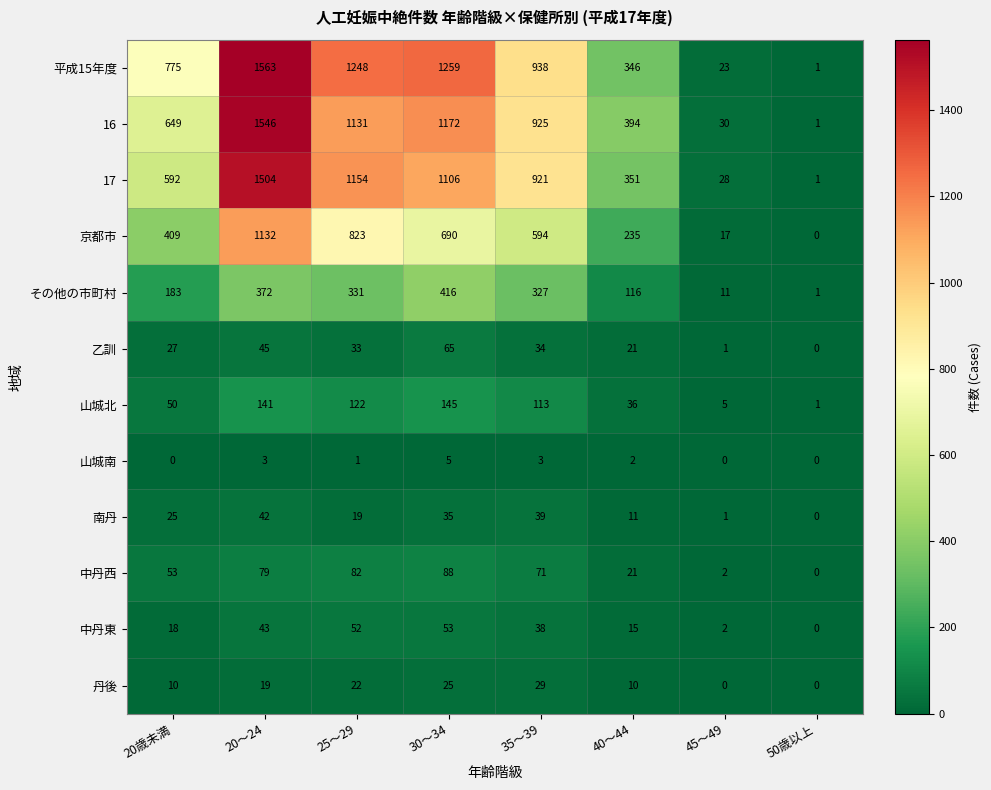

Is the value of 中丹西 at 40～44 greater than the value of 16 at 20歳未満?

No